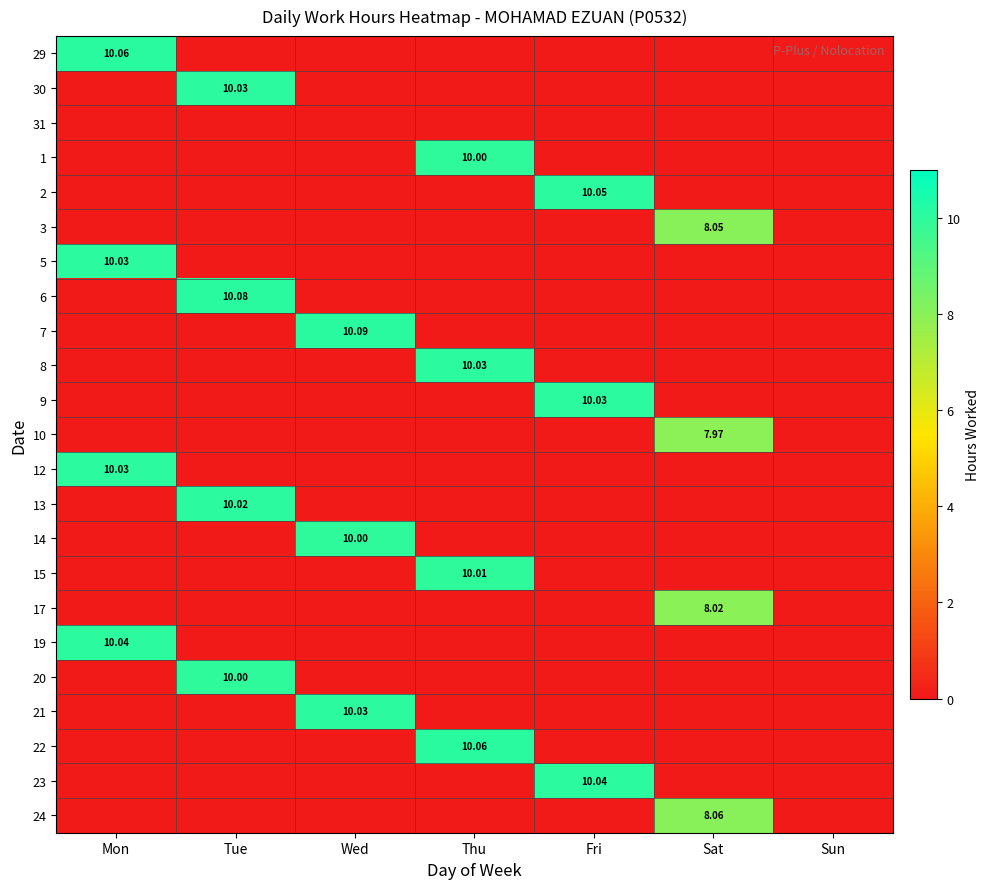

Which has a higher value, Tue or Mon?

Mon